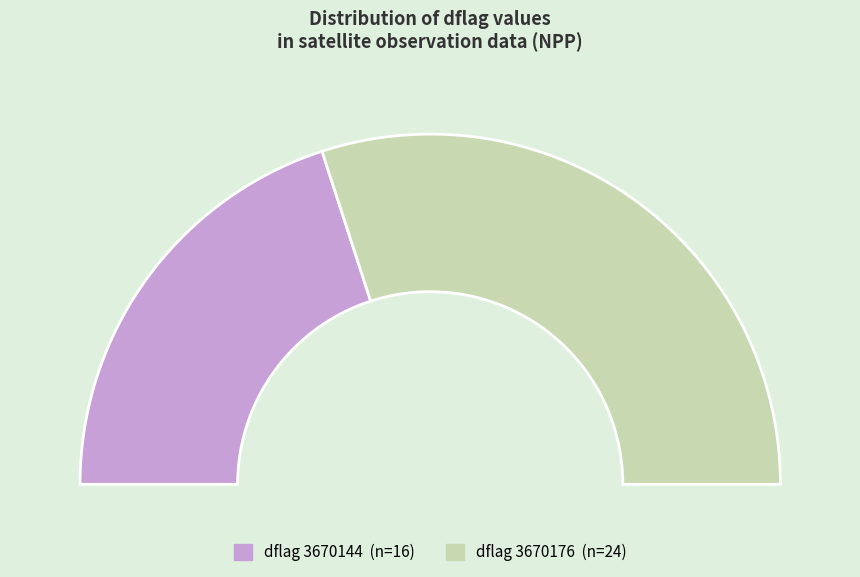

To the nearest percent, what is the combined percentage of 3670144 and 3670176?

100%